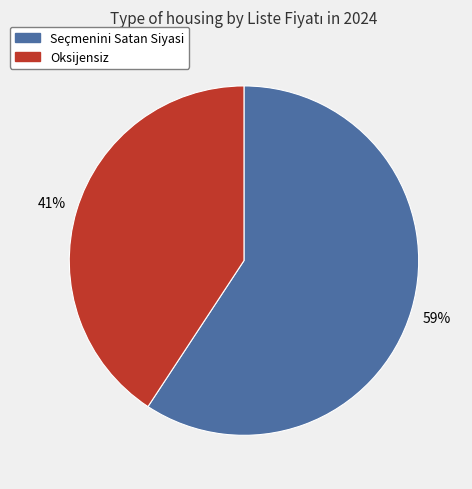

Is it true that Oksijensiz is 41% of the pie?

True